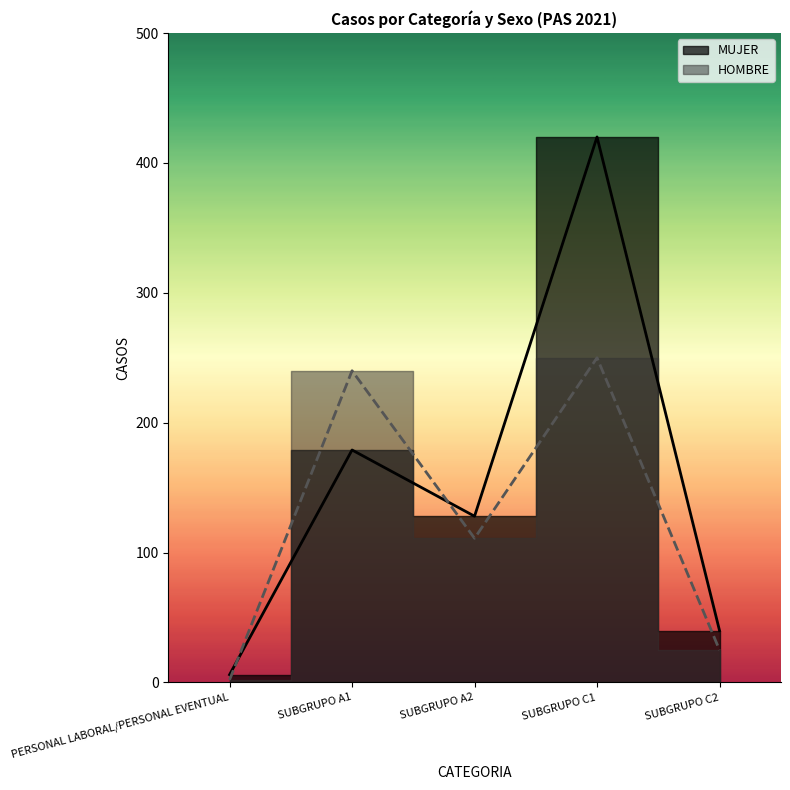

Reading left to right, extract all data points from this chart.

MUJER: PERSONAL LABORAL/PERSONAL EVENTUAL=6	SUBGRUPO A1=179	SUBGRUPO A2=128	SUBGRUPO C1=420	SUBGRUPO C2=40
HOMBRE: PERSONAL LABORAL/PERSONAL EVENTUAL=2	SUBGRUPO A1=240	SUBGRUPO A2=111	SUBGRUPO C1=250	SUBGRUPO C2=25